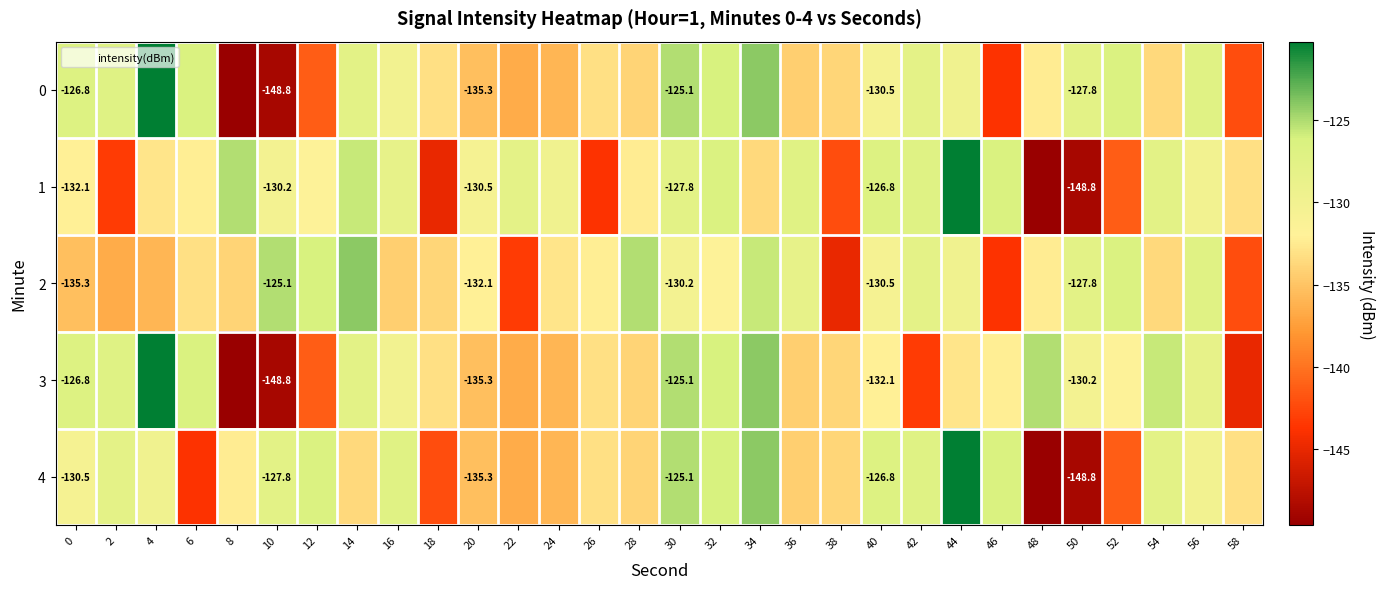

What is the highest value of the row_0 series?

-120.3